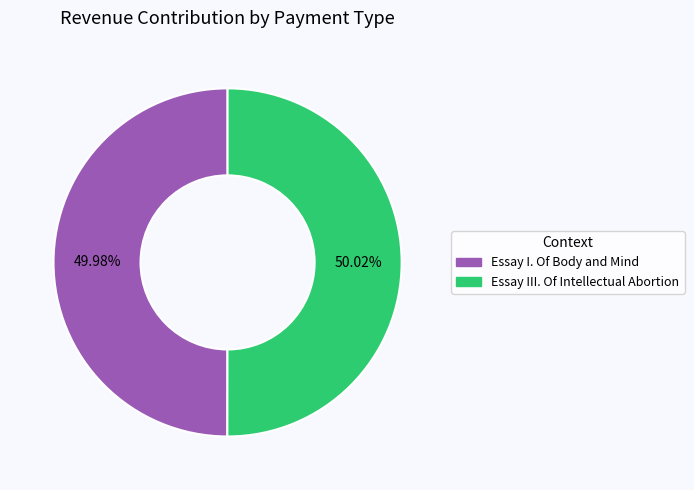

Is the sum of Essay III. Of Intellectual Abortion and Essay I. Of Body and Mind greater than half?

Yes